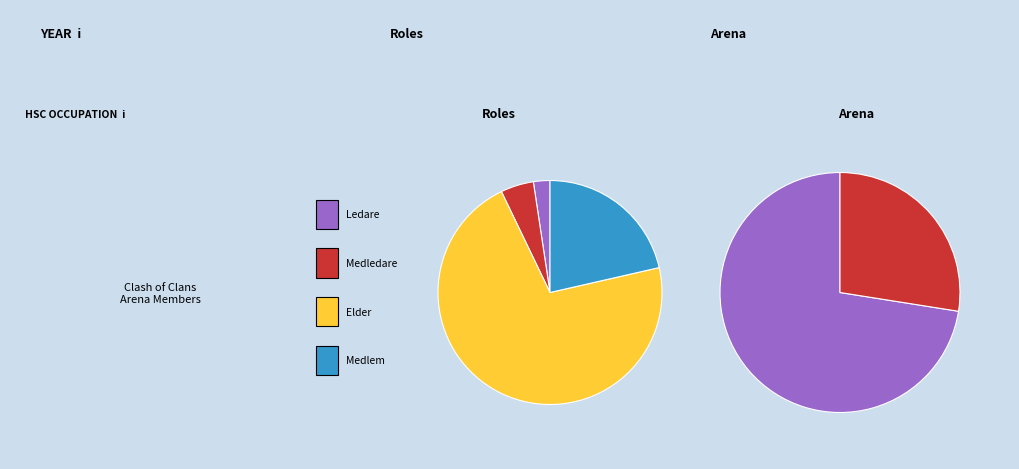

To the nearest percent, what is the average slice percentage?

50%